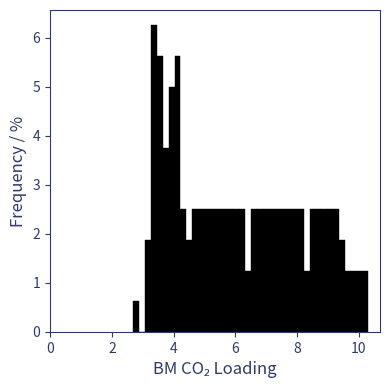

Read against the x-axis, roughly where is the centre of the tallest bar?

3.4